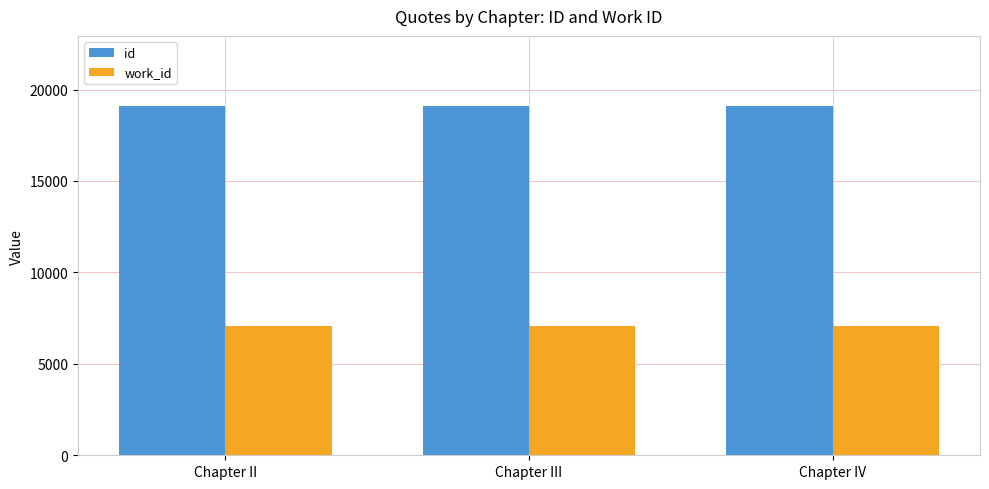

List the series in order of their overall mean, lowest first.

work_id, id